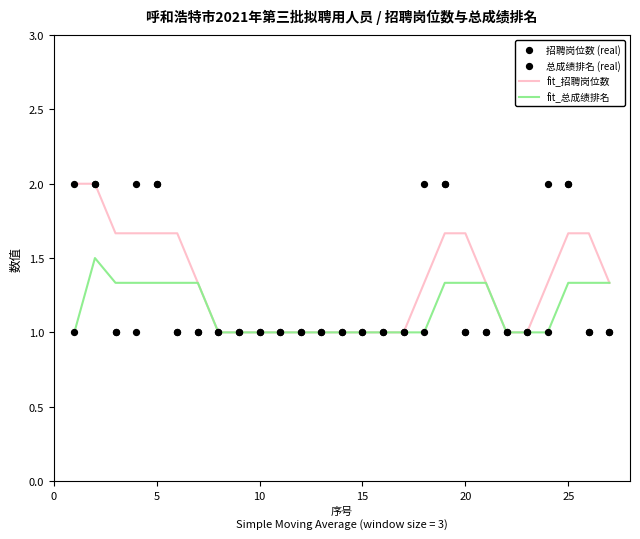

Which series contains the lowest Y value?

fit_招聘岗位数